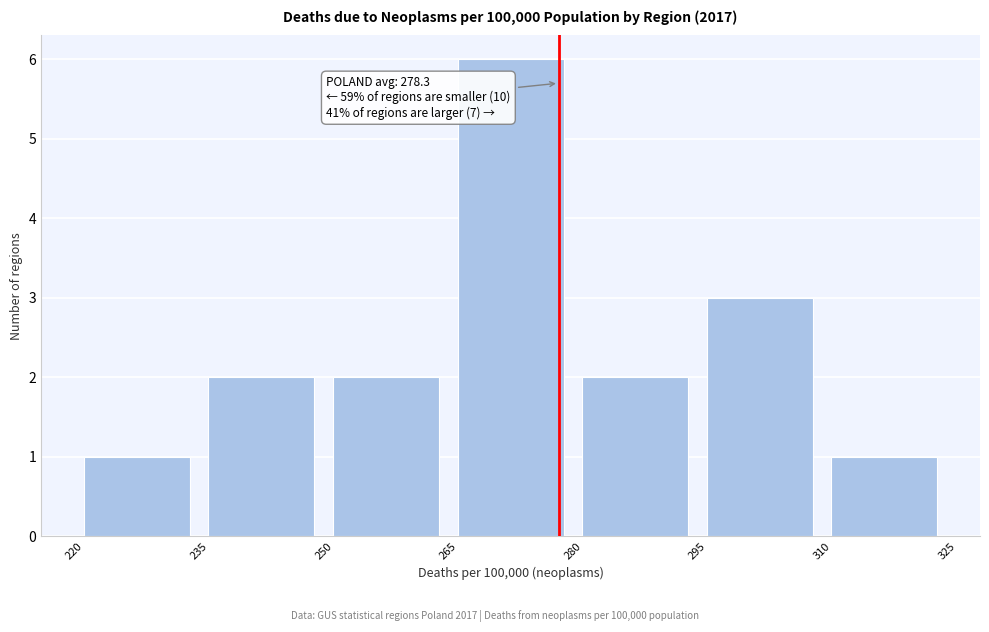

Which range on the x-axis has the tallest bar?

265 to 280